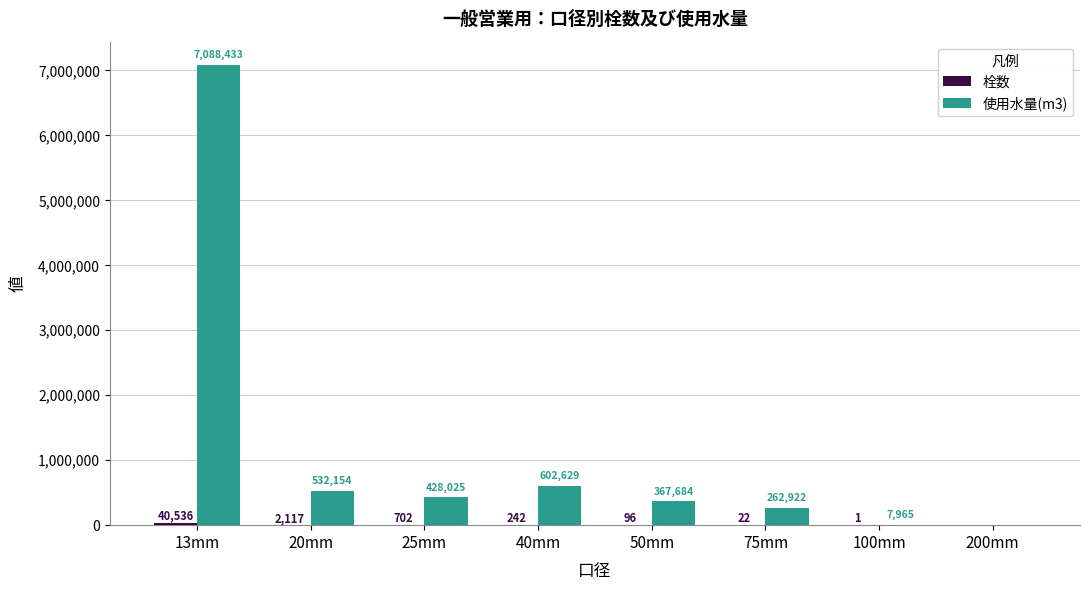

Which series changed the most between 20mm and 100mm?

使用水量(m3)